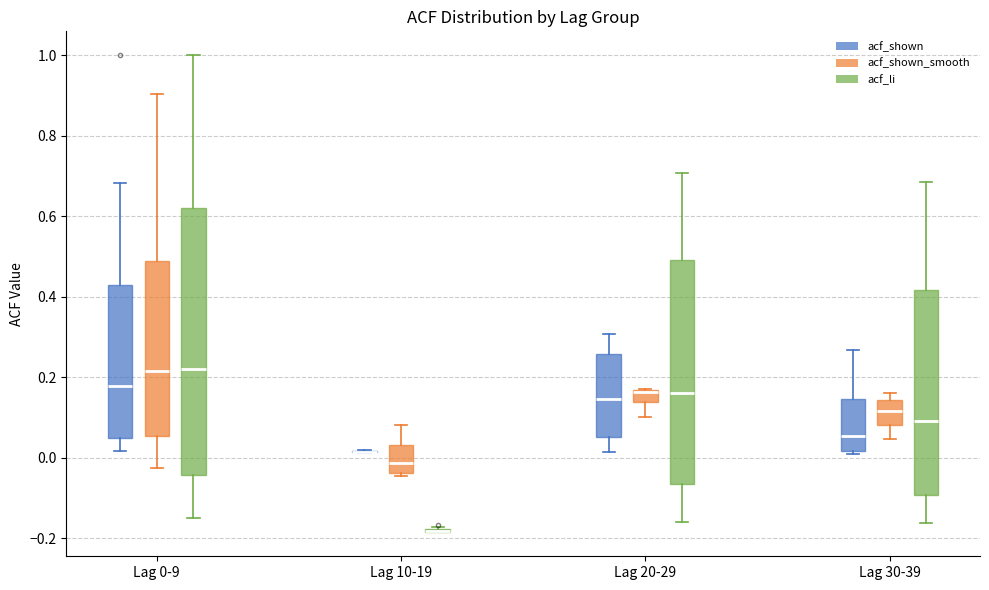

Which box is the tallest, from its lower edge to its upper edge?

Lag 0-9 (acf_li)